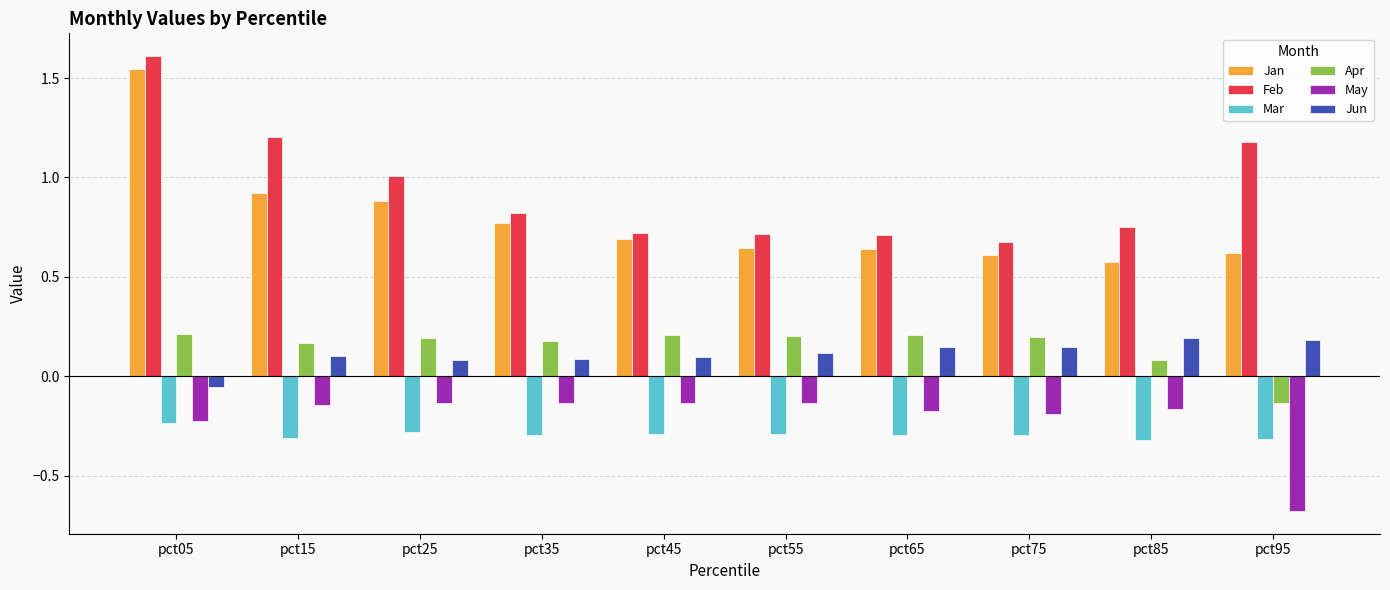

Rank the series by their maximum value, from highest to lowest.

Feb, Jan, Apr, Jun, May, Mar